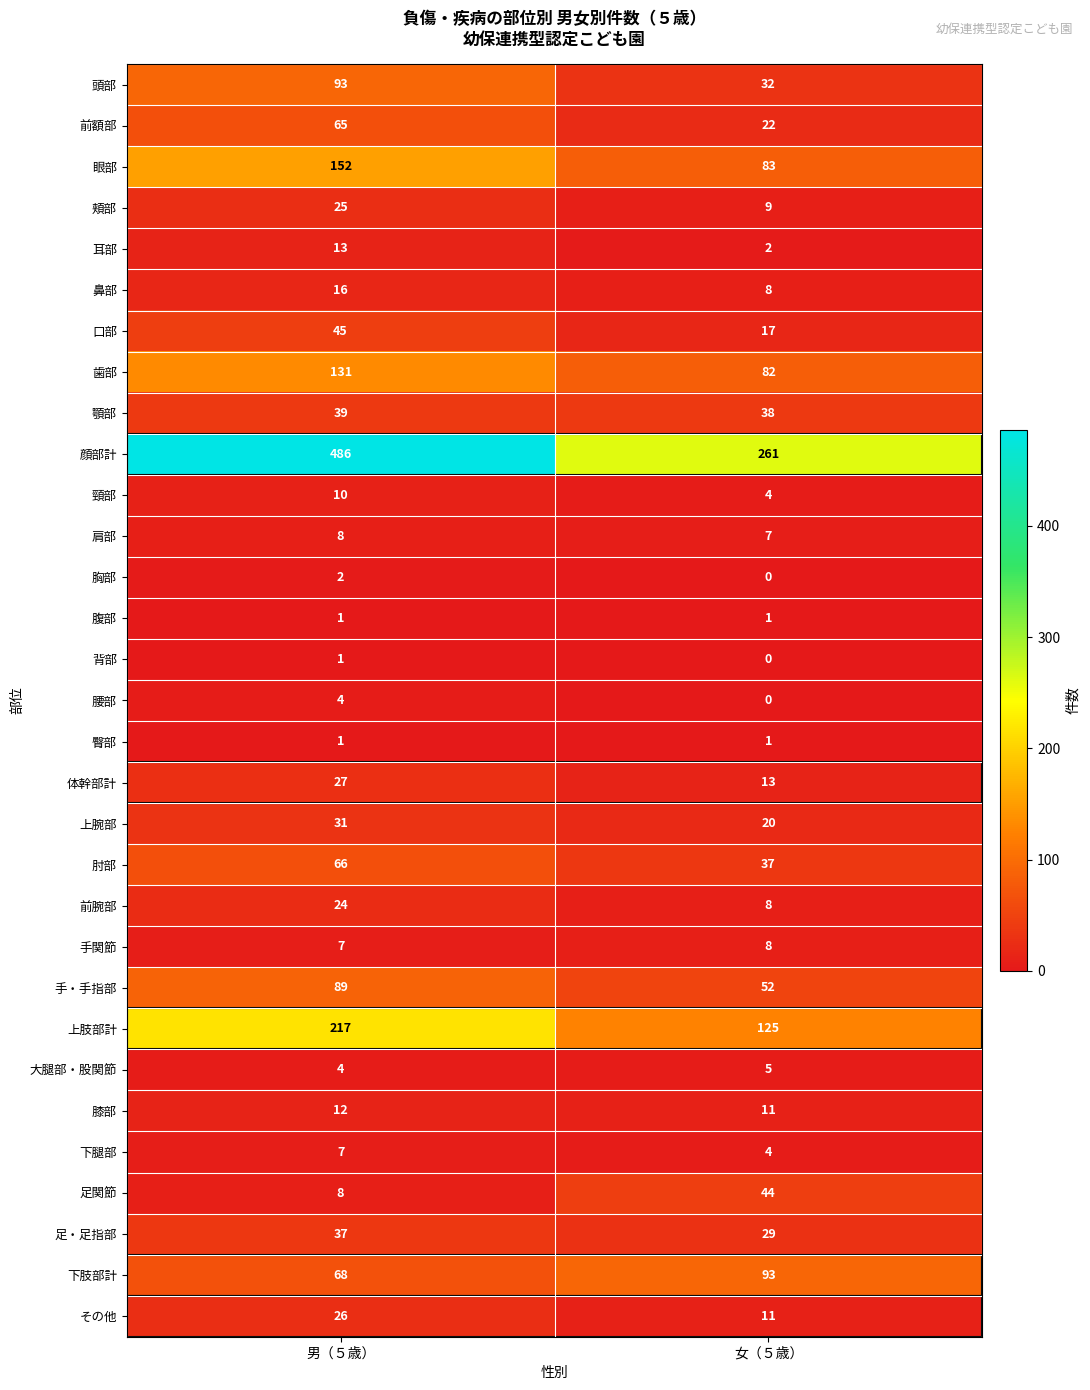

Which series changed the most between 男（５歳） and 女（５歳）?

顔部計